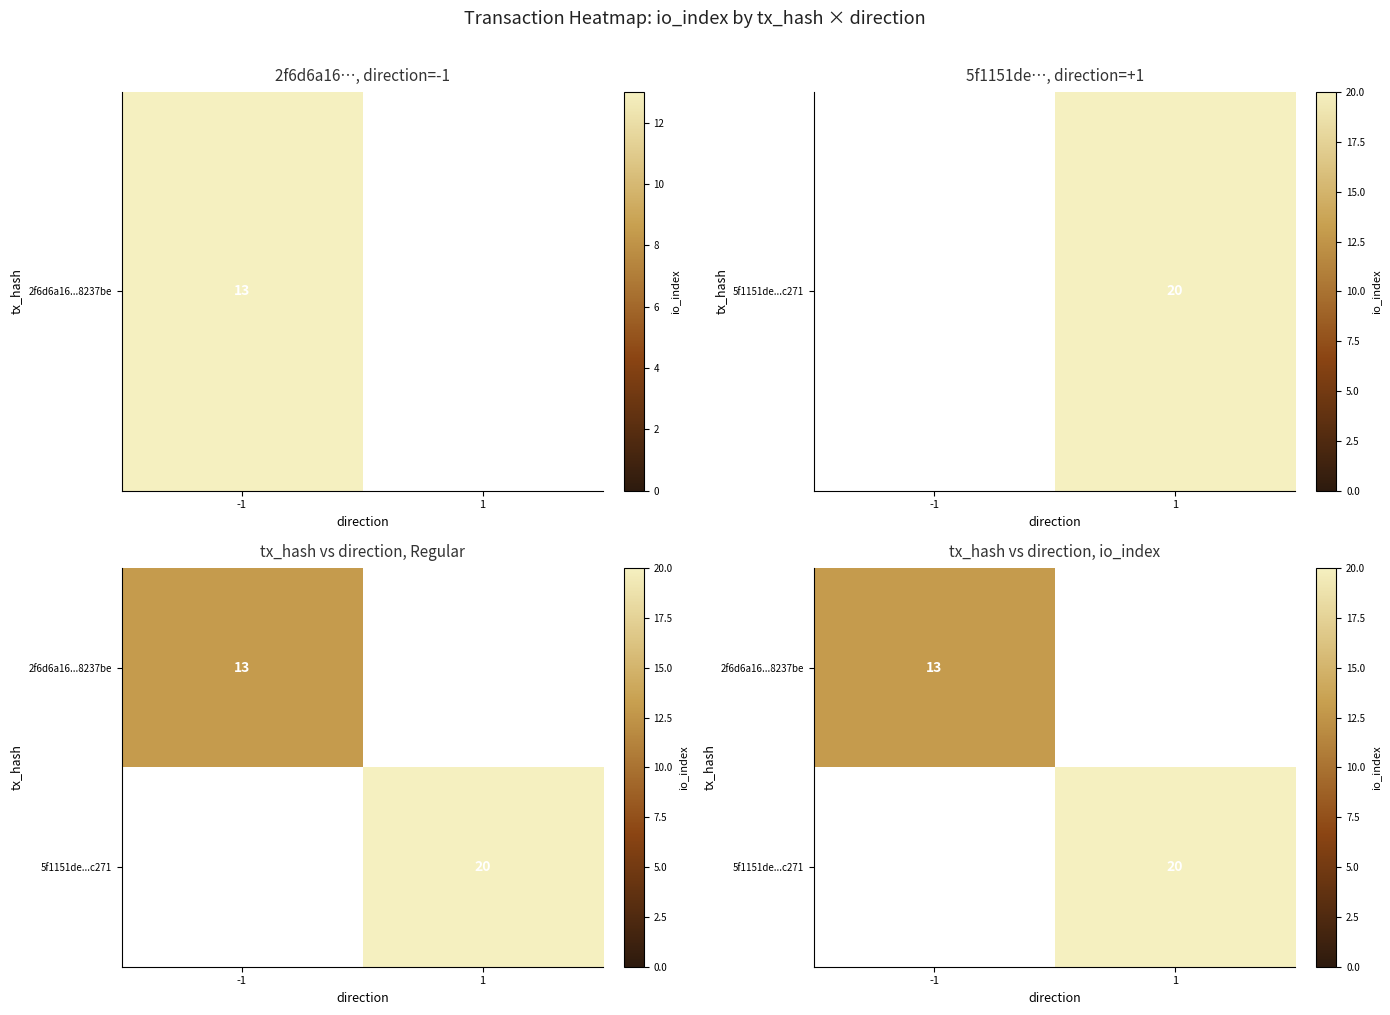

Rank the categories by 5f1151de...c271 value from highest to lowest.

-1, 1